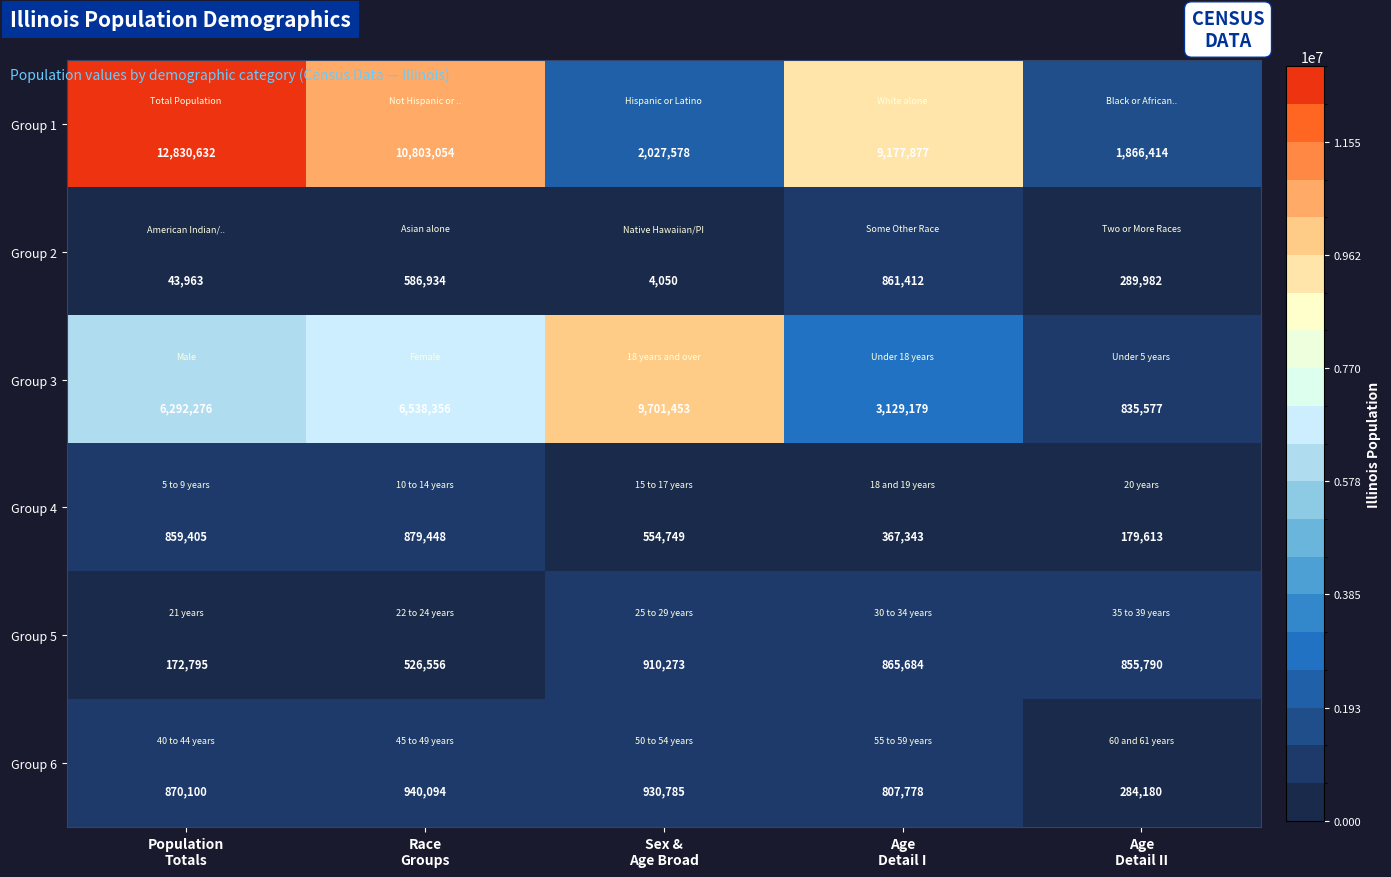

What is the maximum value shown in the chart?

12830632